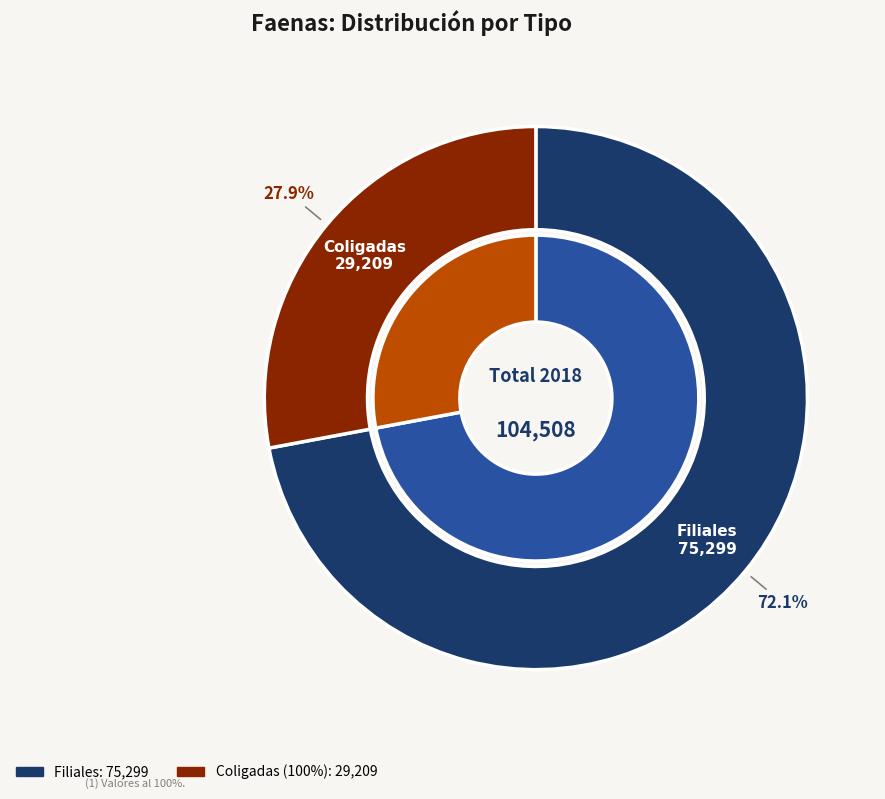

Is it true that Coligadas is 28% of the pie?

True